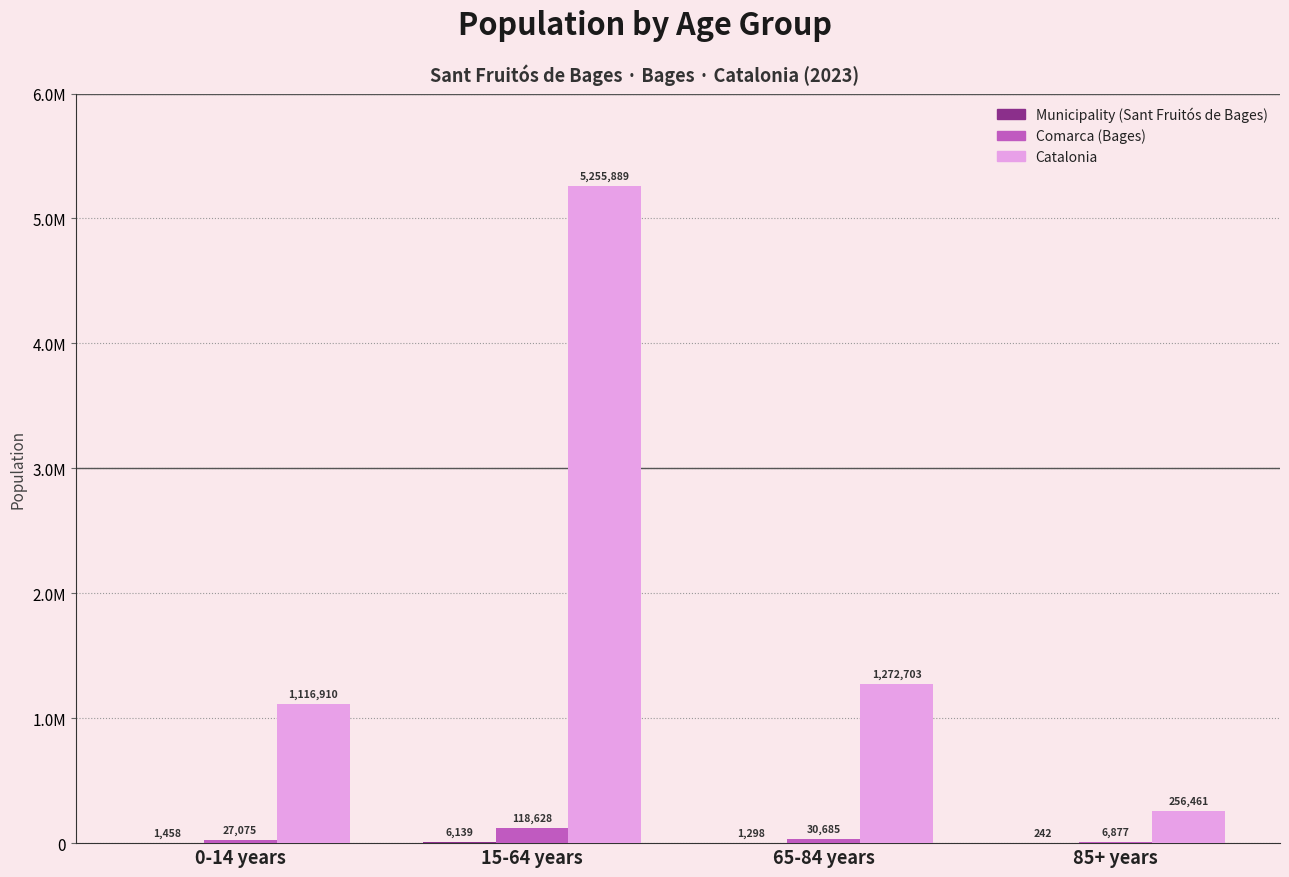

Reading left to right, transcribe all the data shown in this chart.

Municipality (Sant Fruitós de Bages): 1458	6139	1298	242
Comarca (Bages): 27075	118628	30685	6877
Catalonia: 1116910	5255889	1272703	256461